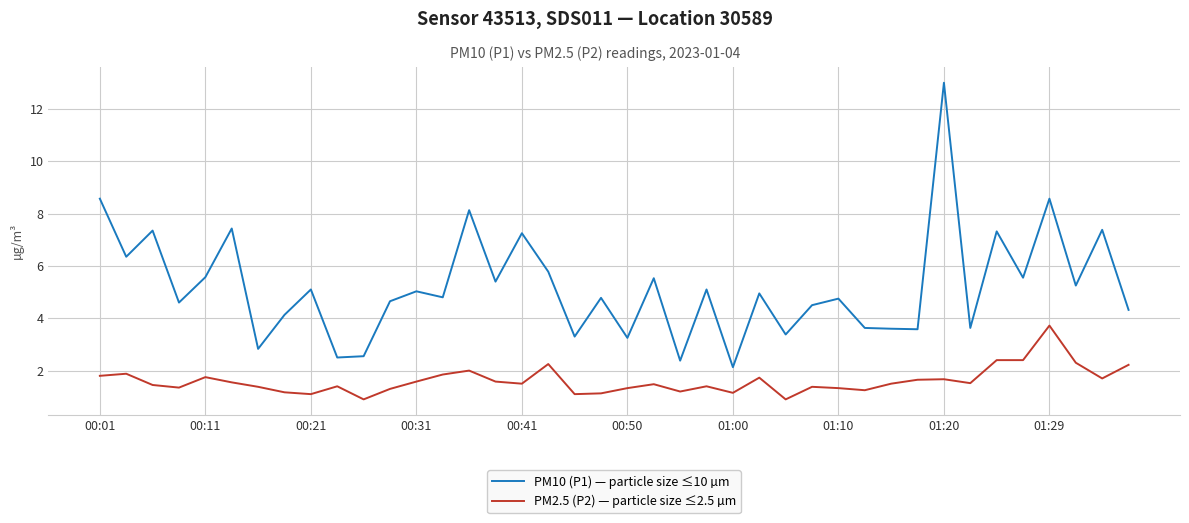

What is the difference between the maximum and minimum values in the PM2.5 (P2) — particle size ≤2.5 µm series?

2.8